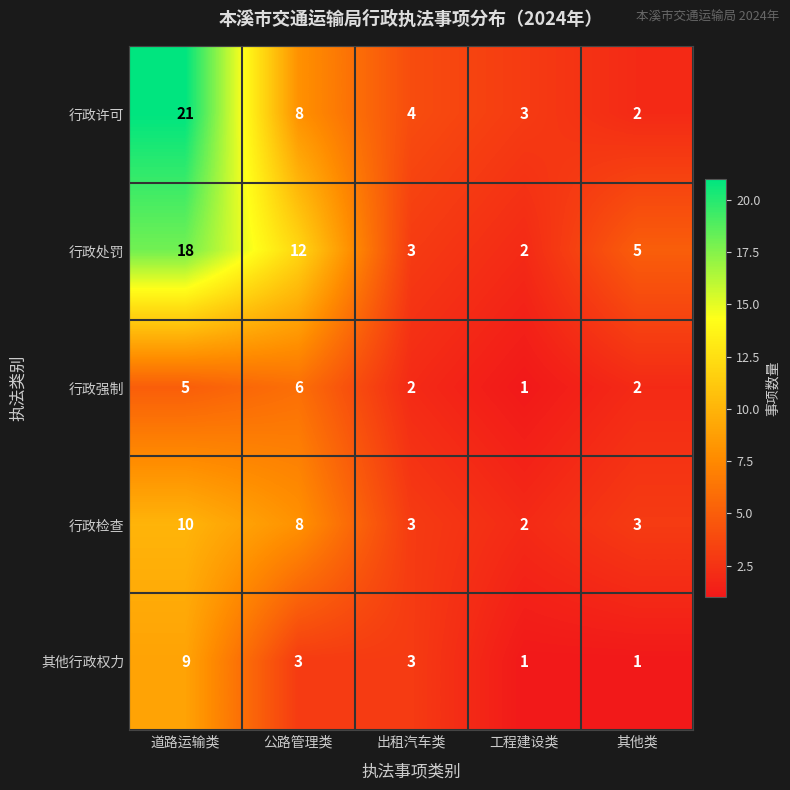

Where does the 行政许可 series first go above 4?

道路运输类